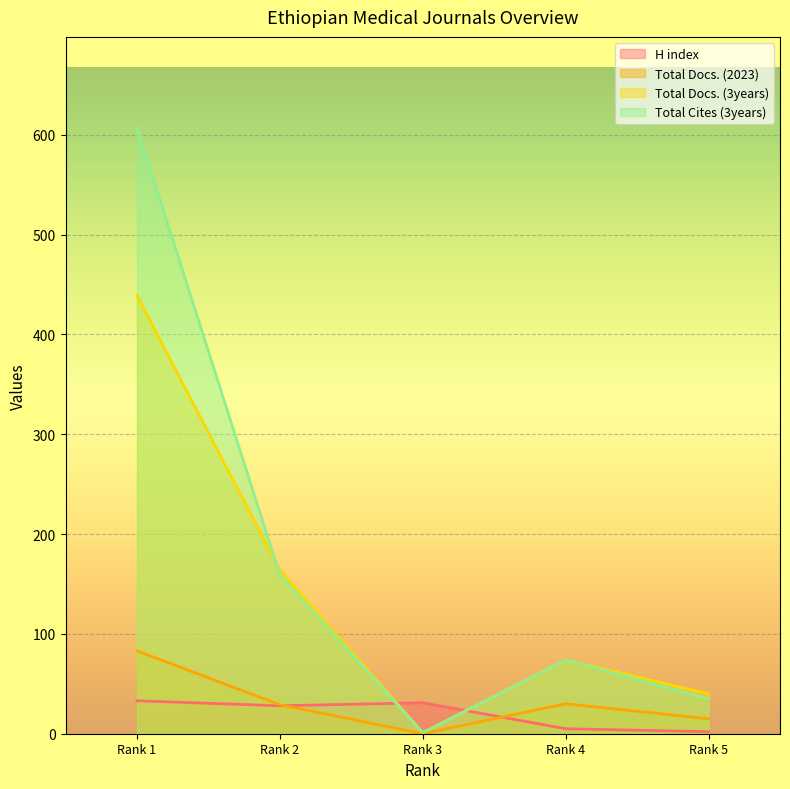

What is the sum of the Total Docs. (3years) values at Rank 1 and Rank 2?

603